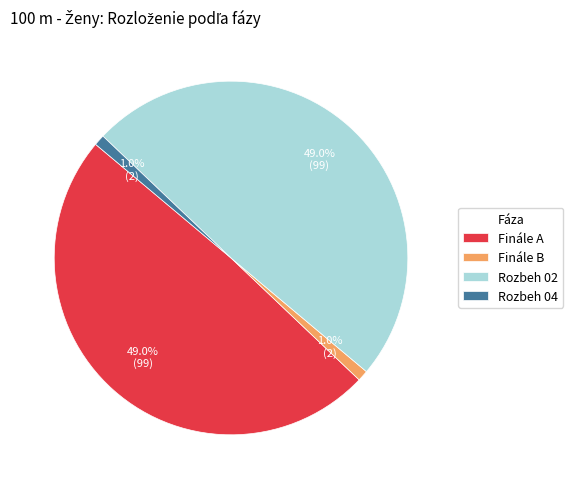

To the nearest percent, what is the average slice percentage?

25%